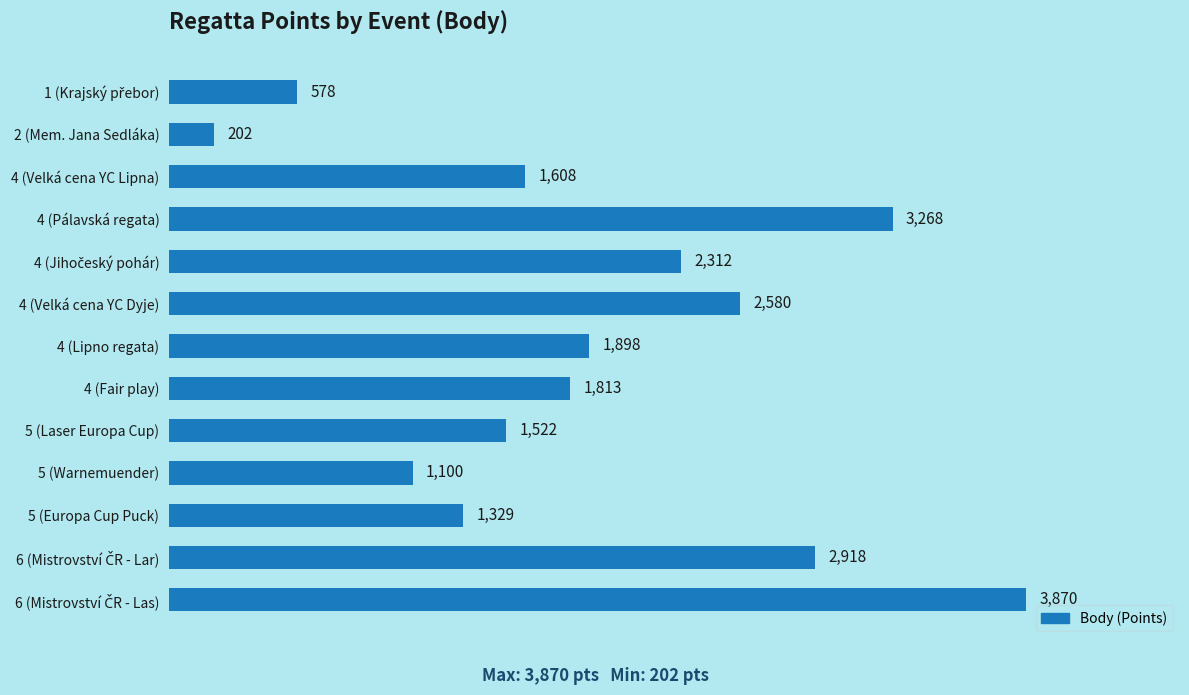

At which category does the chart reach its minimum across all series?

2 (Mem. Jana Sedláka)